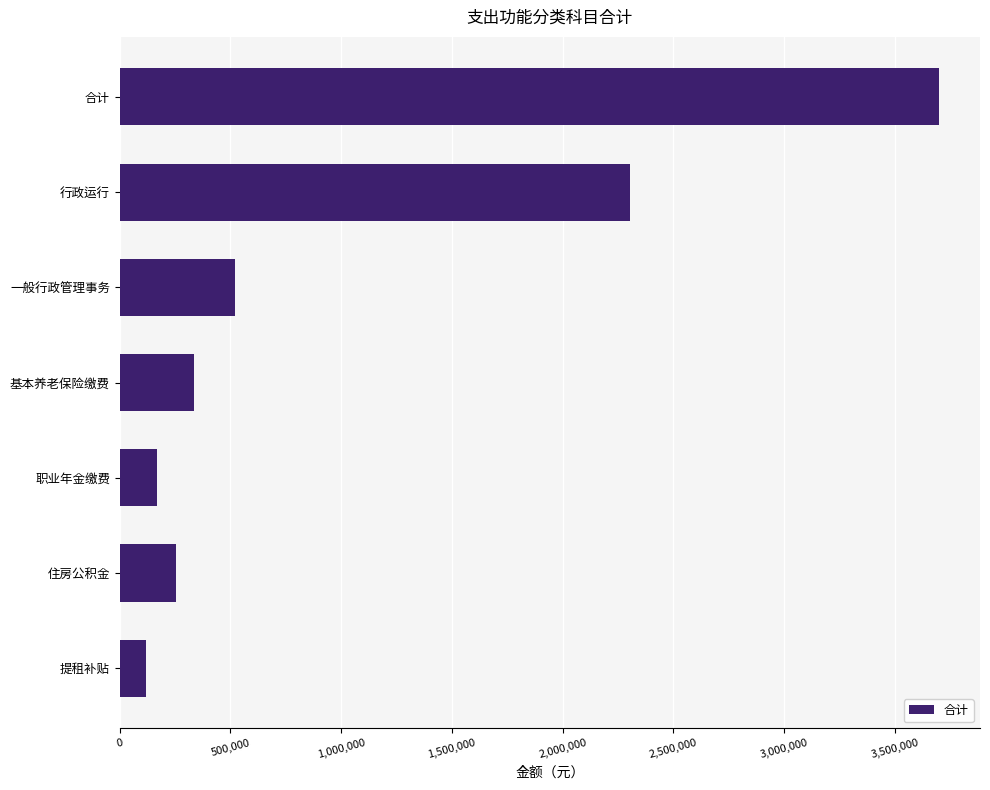

What is the label of the 7th bar from the bottom?

合计